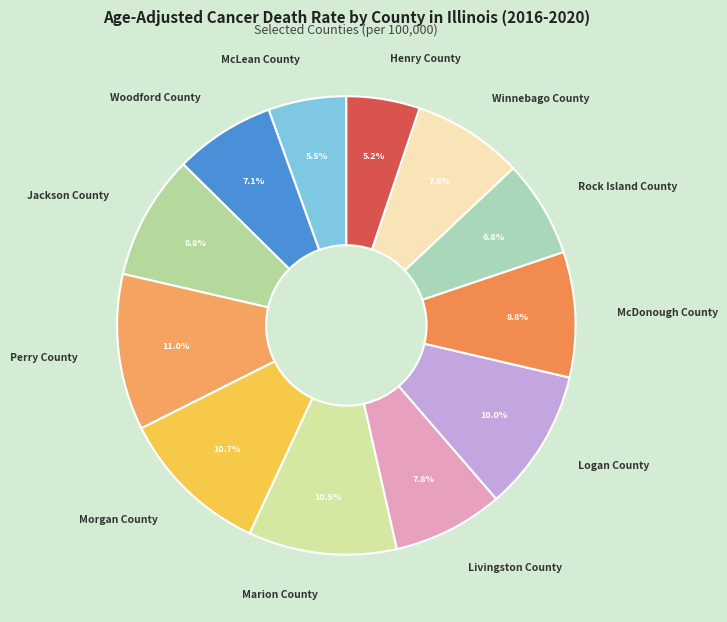

What percentage is NOT represented by McDonough County?

91.2%